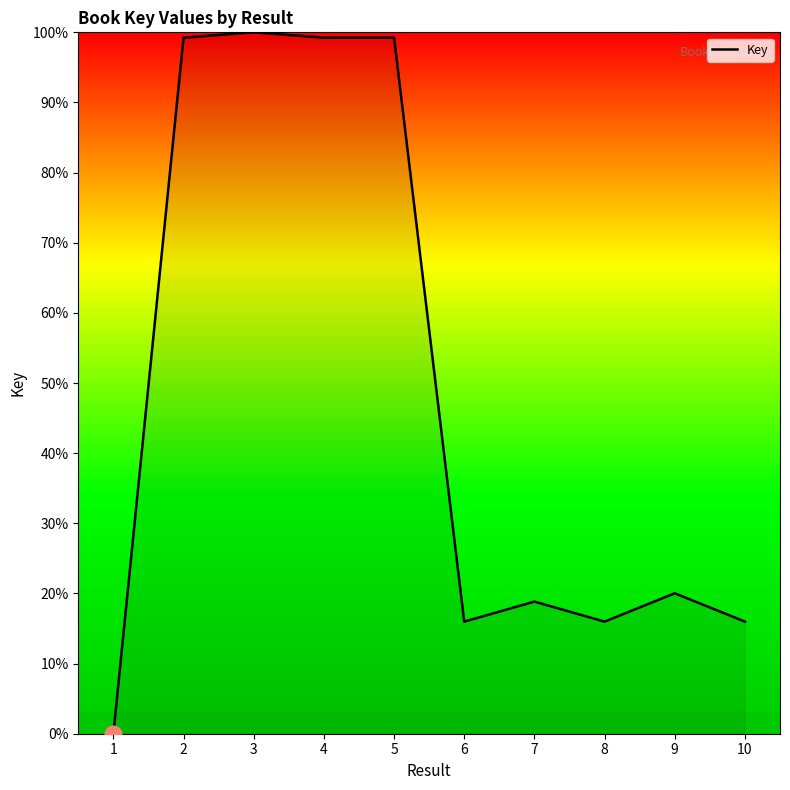

What is the ratio of the value at 6 to the value at 8?

1.0